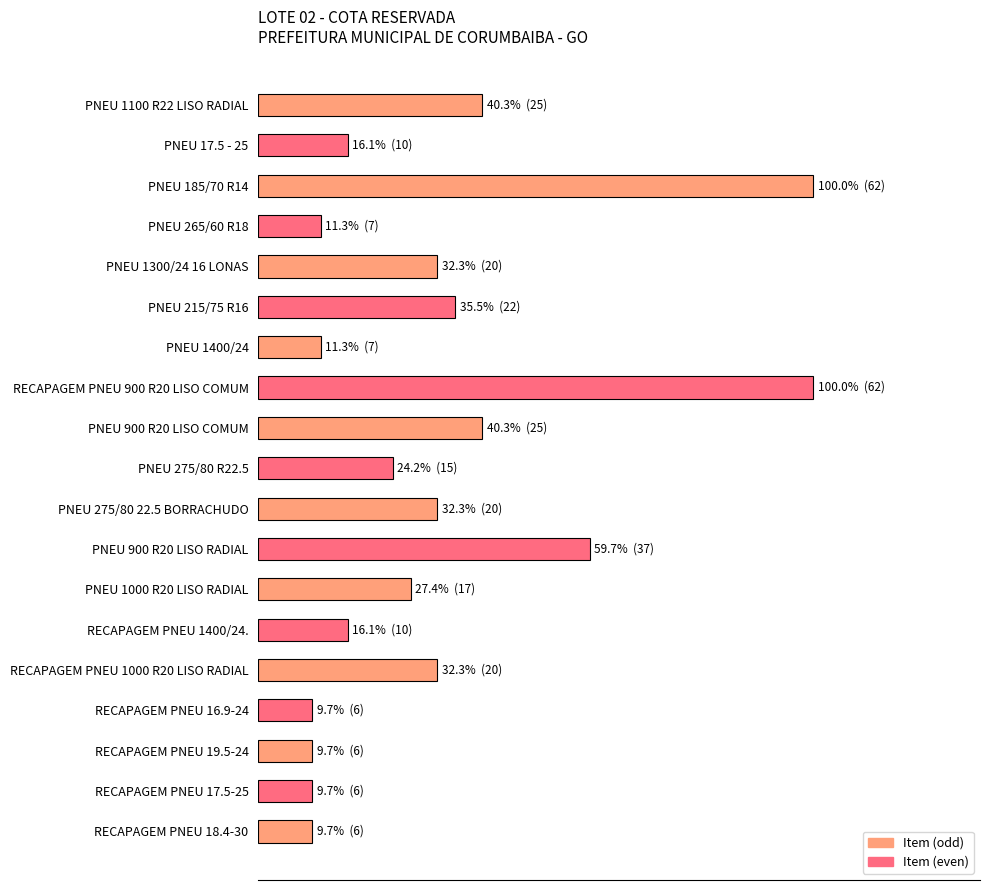

What is the difference between the maximum and minimum values?

56